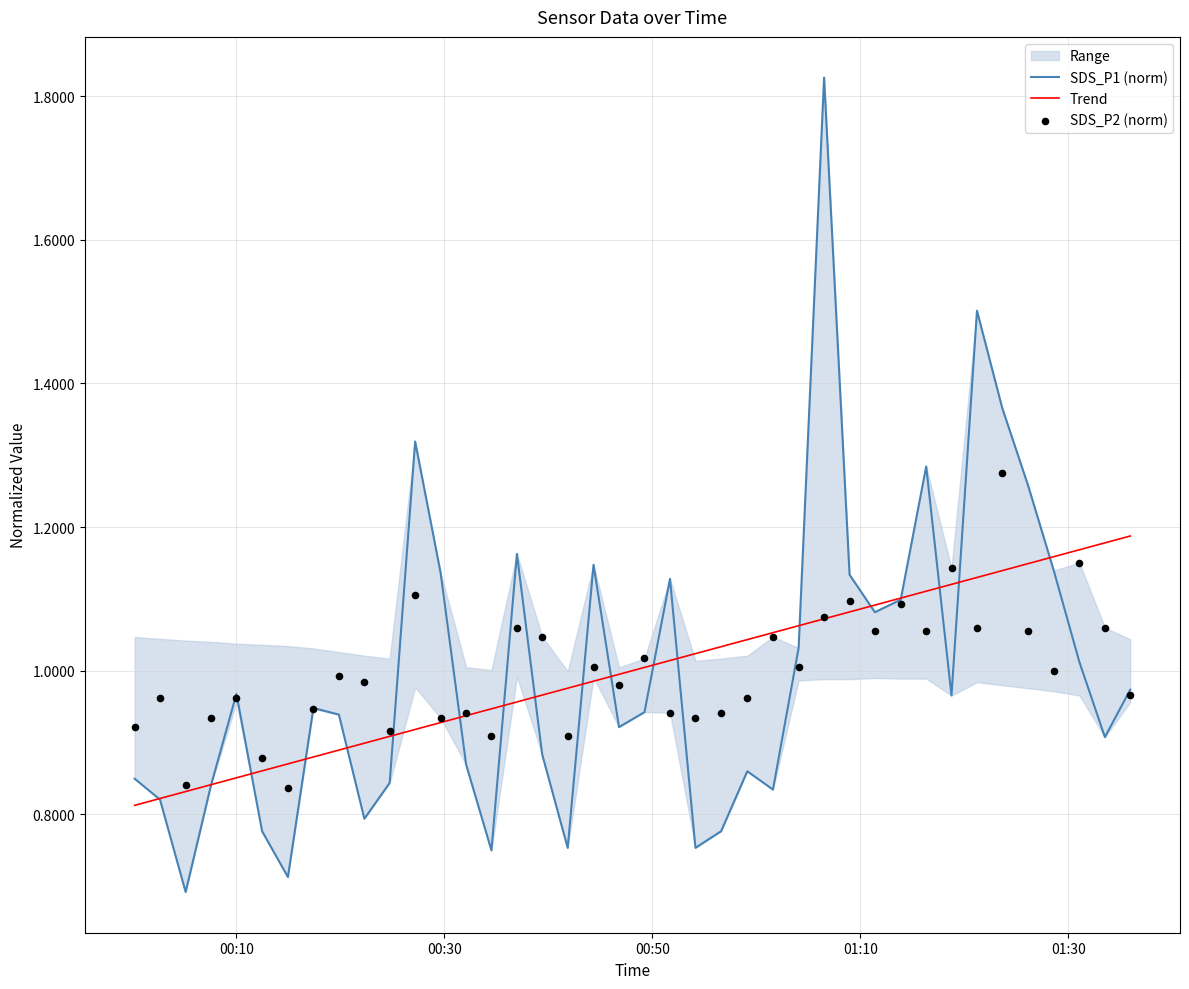

At how many categories does at least one series exceed 1?

25